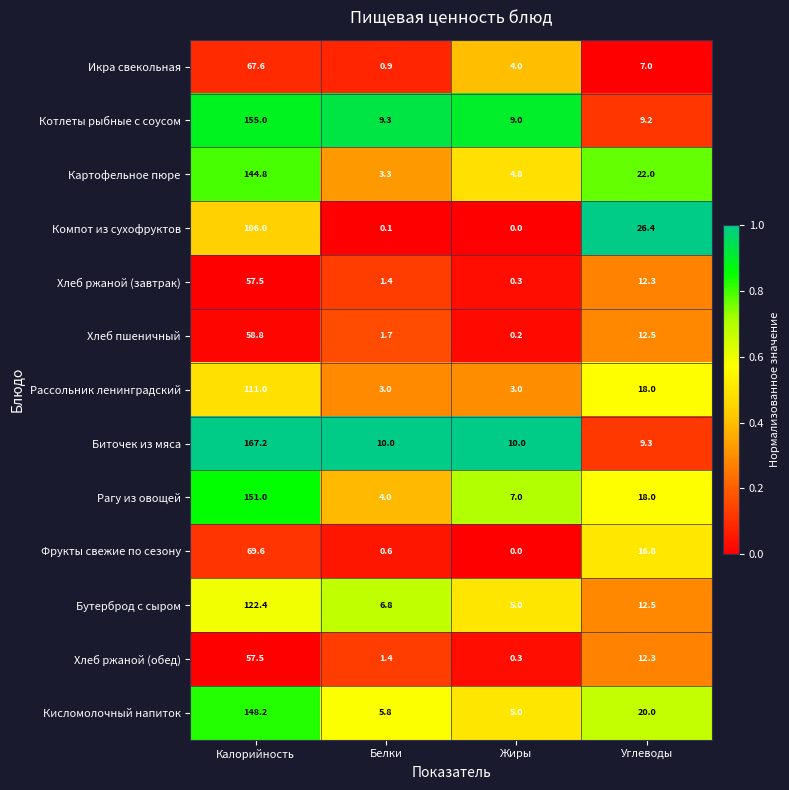

What is the difference between the Хлеб ржаной (обед) values at Калорийность and Углеводы?

45.2